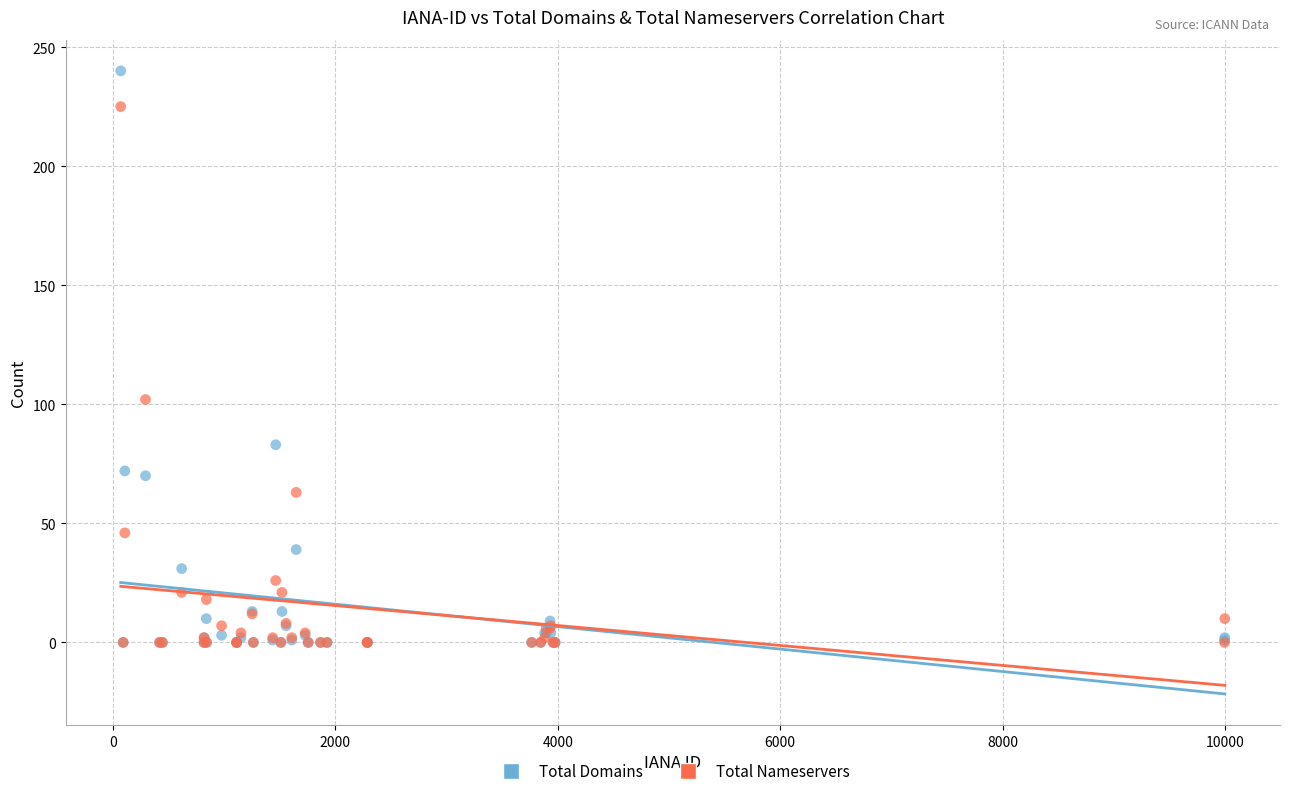

In the Total Domains series, what Y value is closest to 120?

83